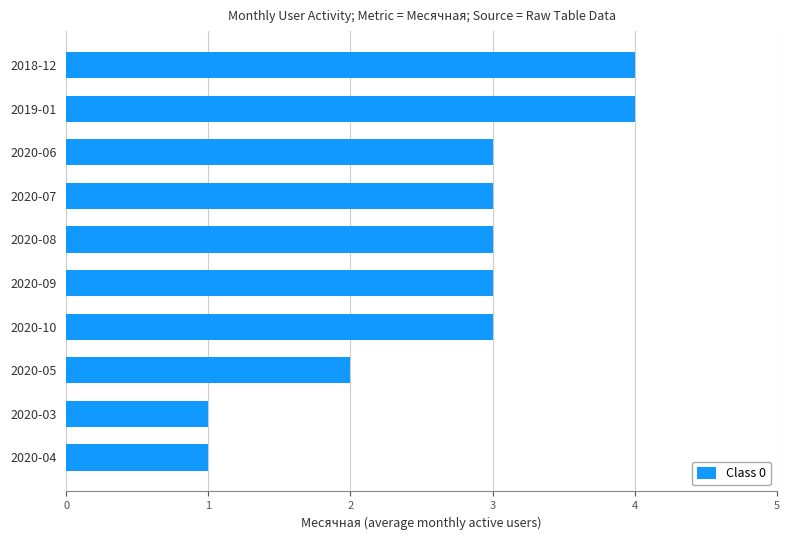

Reading bottom to top, extract all data points from this chart.

2020-04=1	2020-03=1	2020-05=2	2020-10=3	2020-09=3	2020-08=3	2020-07=3	2020-06=3	2019-01=4	2018-12=4